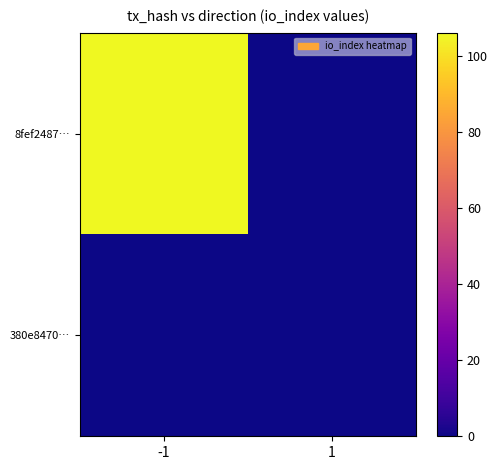

Reading right to left, what are all the values shown in this chart?

8fef2487…: 1=0	-1=106
380e8470…: 1=0	-1=0